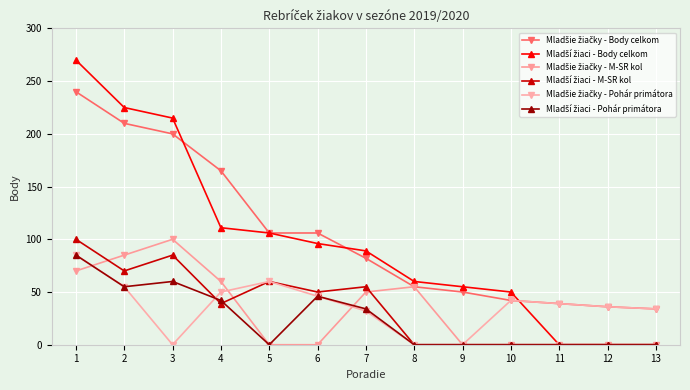

How many lines are shown in the chart?

6